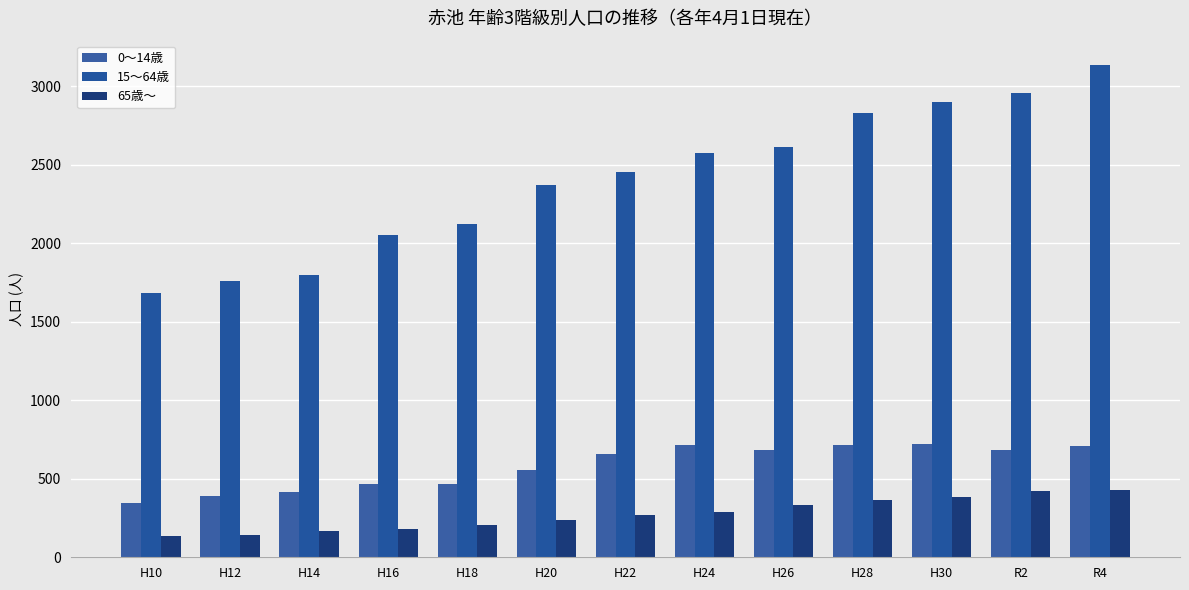

Are the bars horizontal?

No